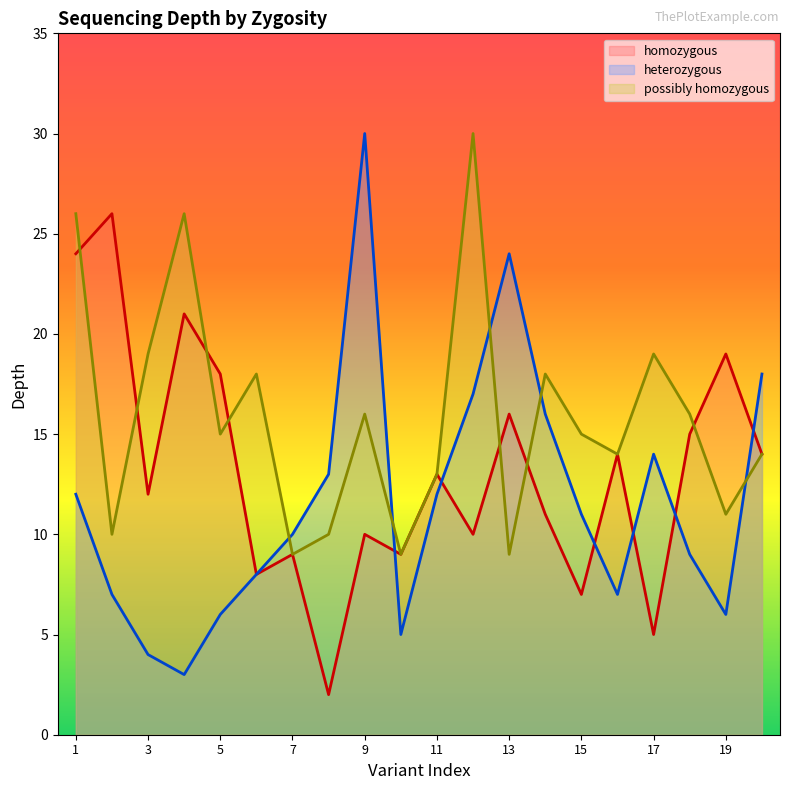

What are all the series names shown in the legend?

homozygous, heterozygous, possibly homozygous